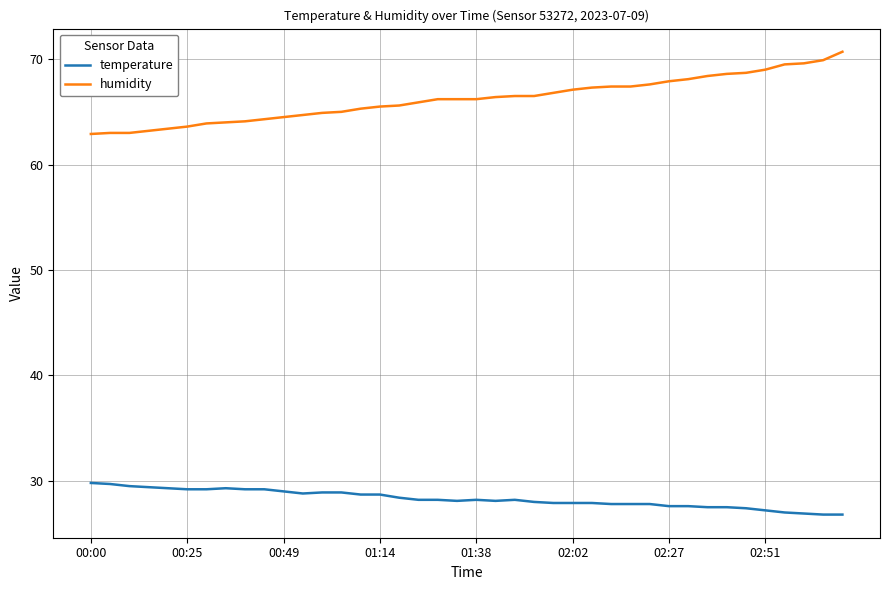

What is the sum of all temperature values?

1131.6